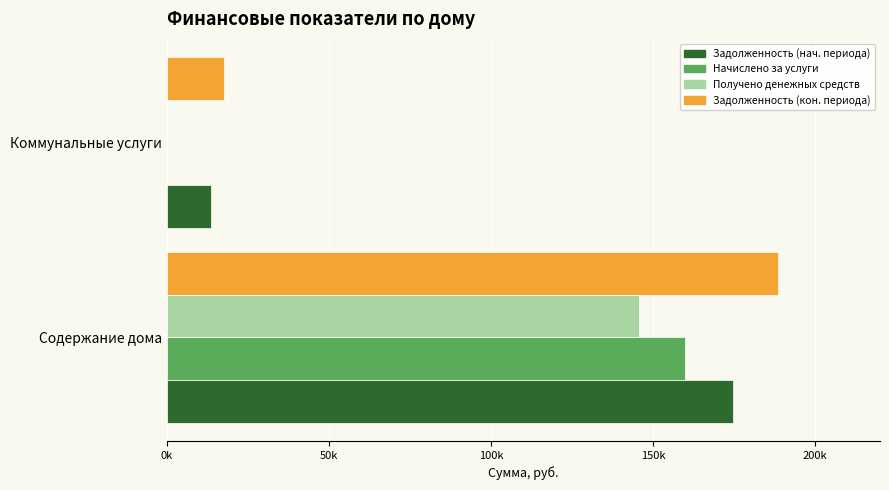

What are all the series names shown in the legend?

Задолженность (нач. периода), Начислено за услуги, Получено денежных средств, Задолженность (кон. периода)